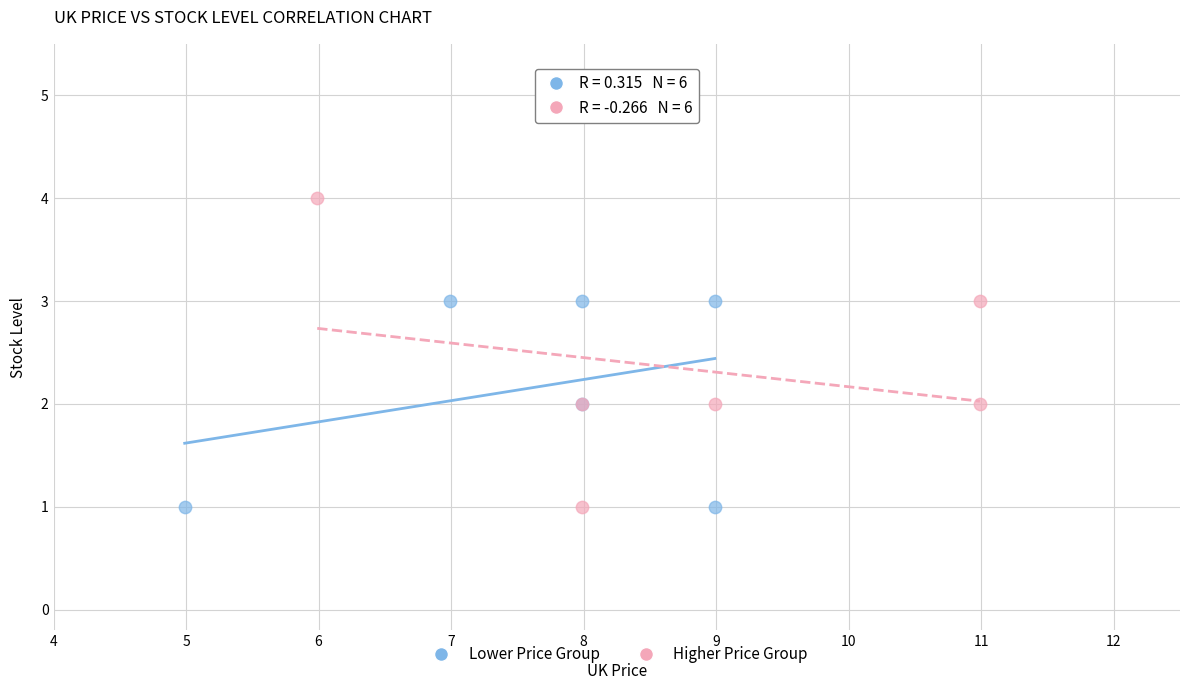

Which series reaches the maximum Y coordinate?

Higher Price Group